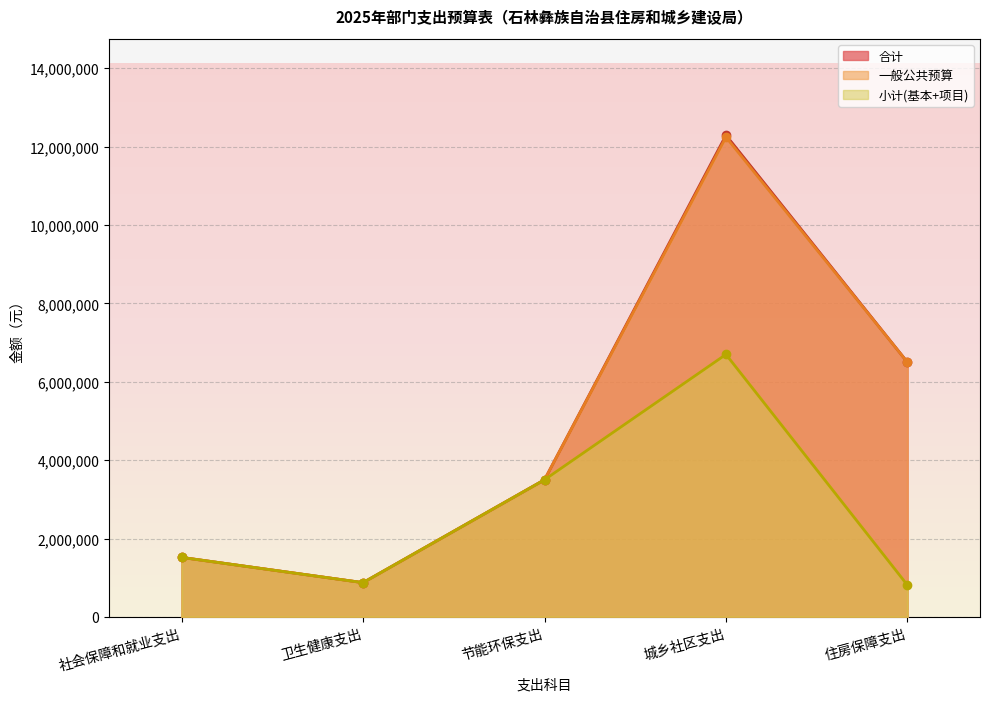

What is the sum of the 合计 values at 城乡社区支出 and 住房保障支出?

18797473